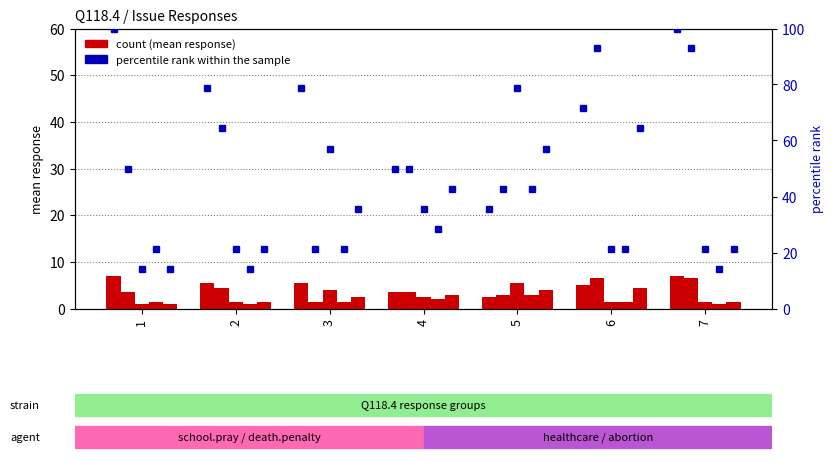

Is the value of percentile rank at 6 greater than the value of school.pray at 4?

Yes